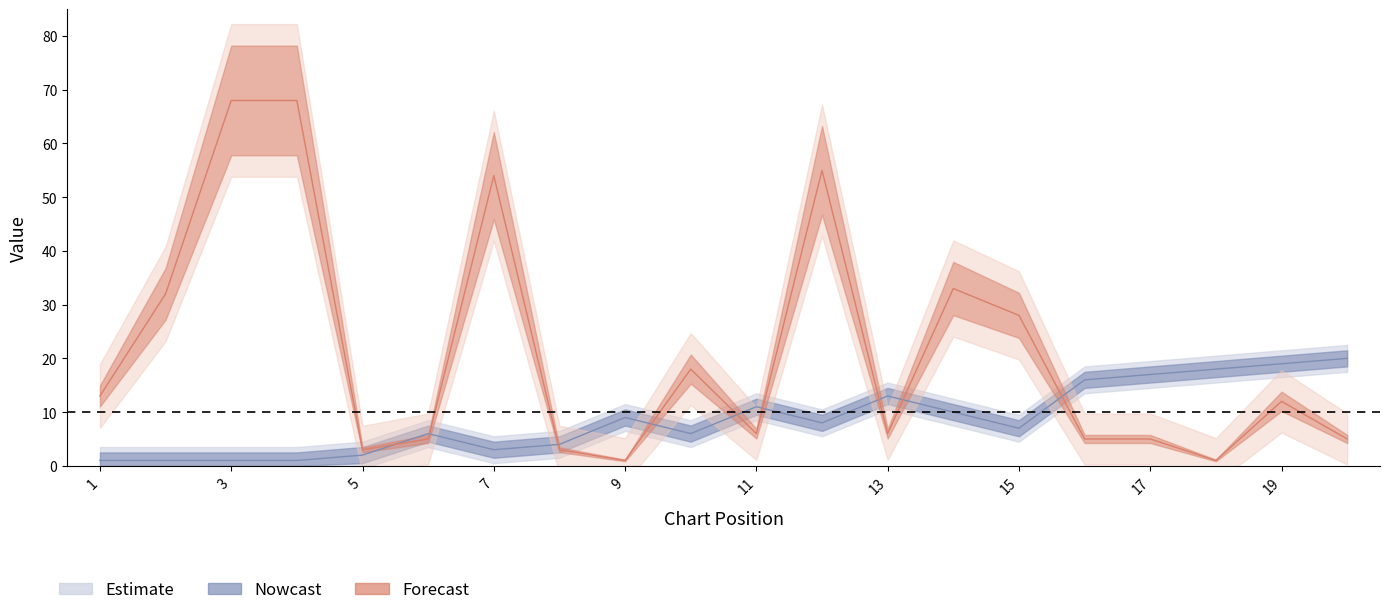

Reading left to right, list all the values displayed in this chart.

Peak Position: 1=1	2=1	3=1	4=1	5=2	6=6	7=3	8=4	9=9	10=6	11=11	12=8	13=13	14=10	15=7	16=16	17=17	18=18	19=19	20=20
Weeks on Chart: 1=13	2=32	3=68	4=68	5=3	6=5	7=54	8=3	9=1	10=18	11=6	12=55	13=6	14=33	15=28	16=5	17=5	18=1	19=12	20=5